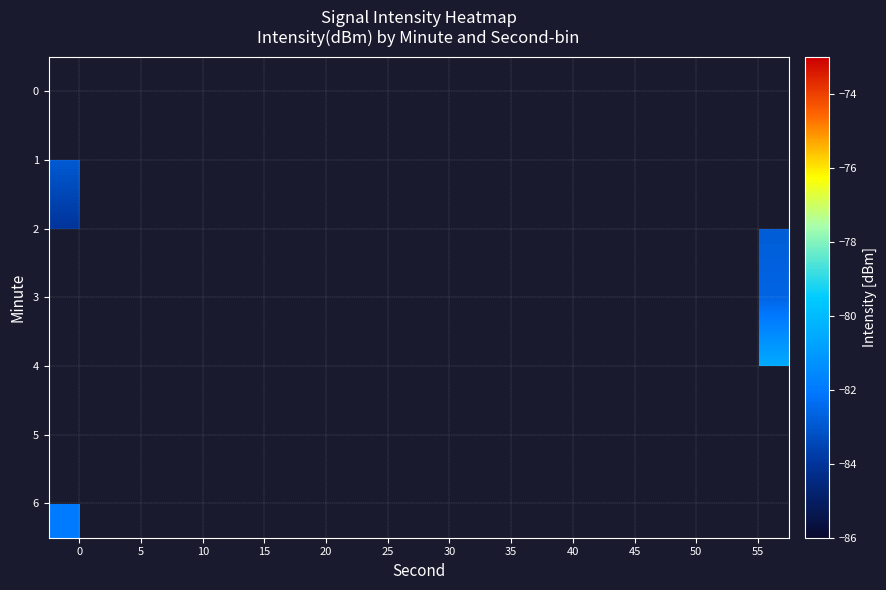

What is the minimum value for 6?

-82.0